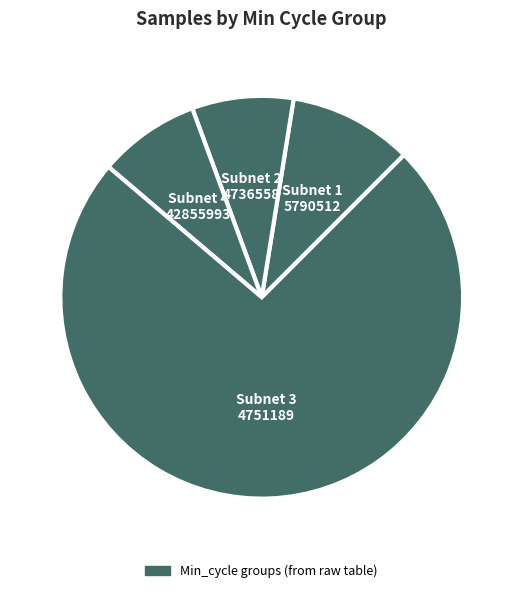

How many segments does this pie chart have?

4